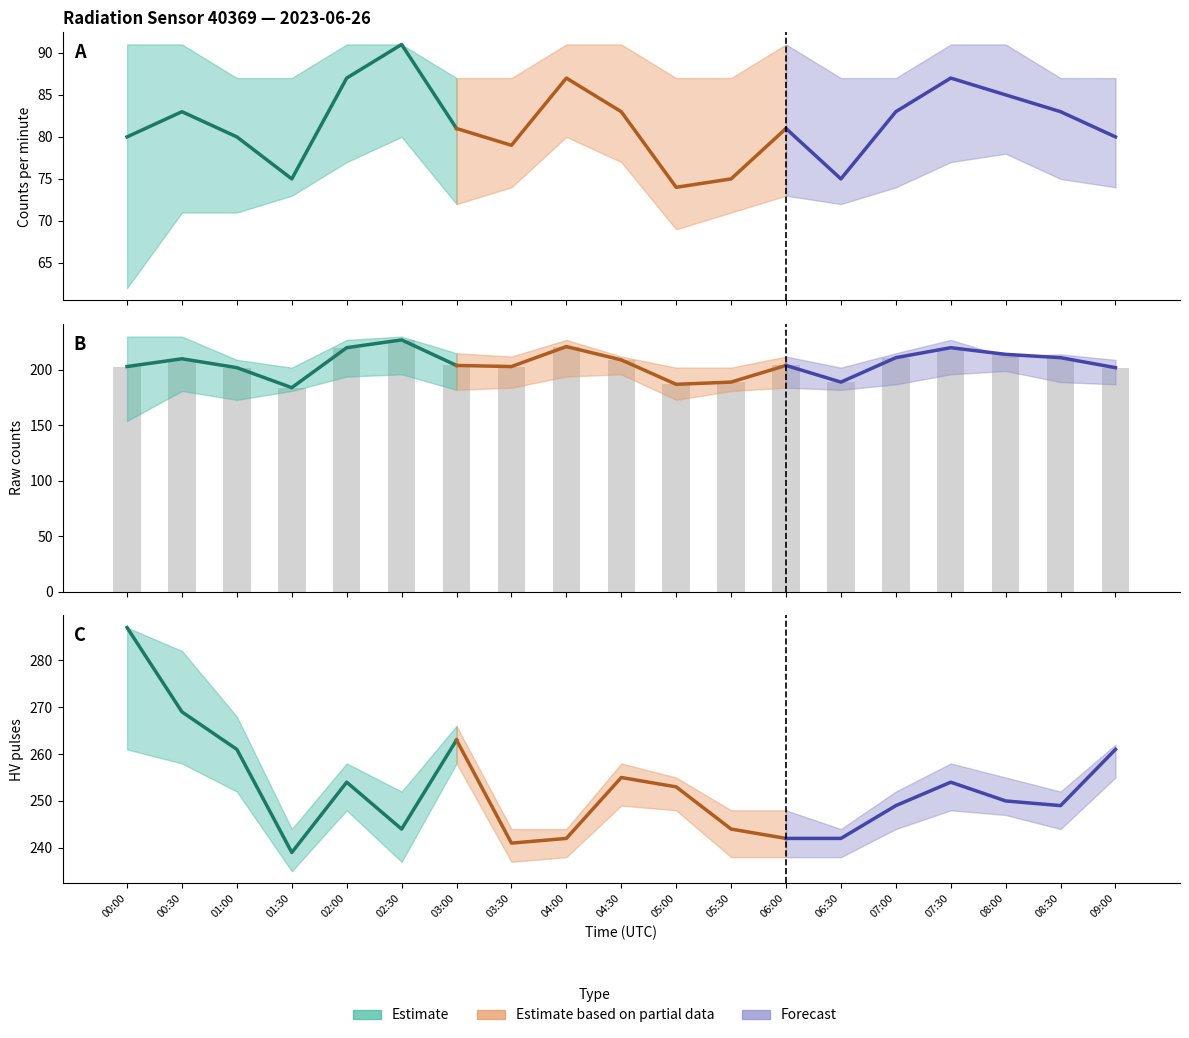

What is the difference between the maximum and minimum values in the Estimate series?

48